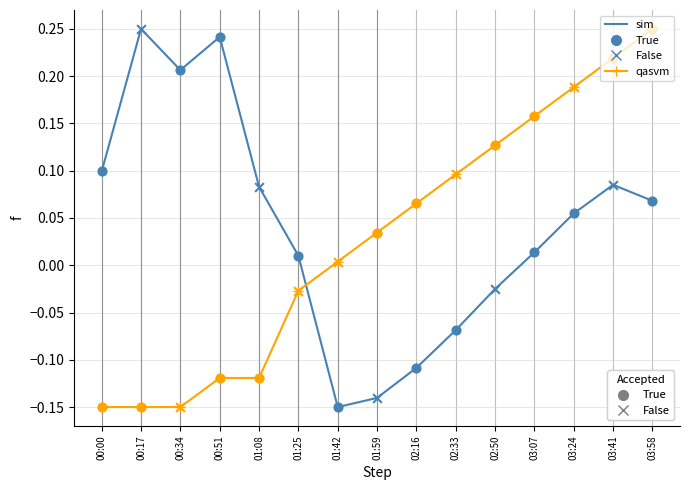

What position from the left is 01:25?

6